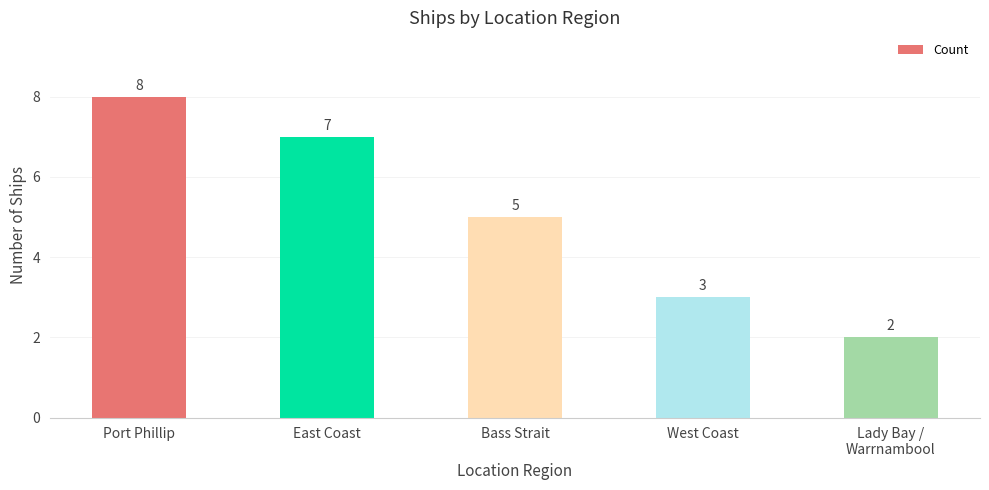

Reading left to right, transcribe all the data shown in this chart.

8	7	5	3	2